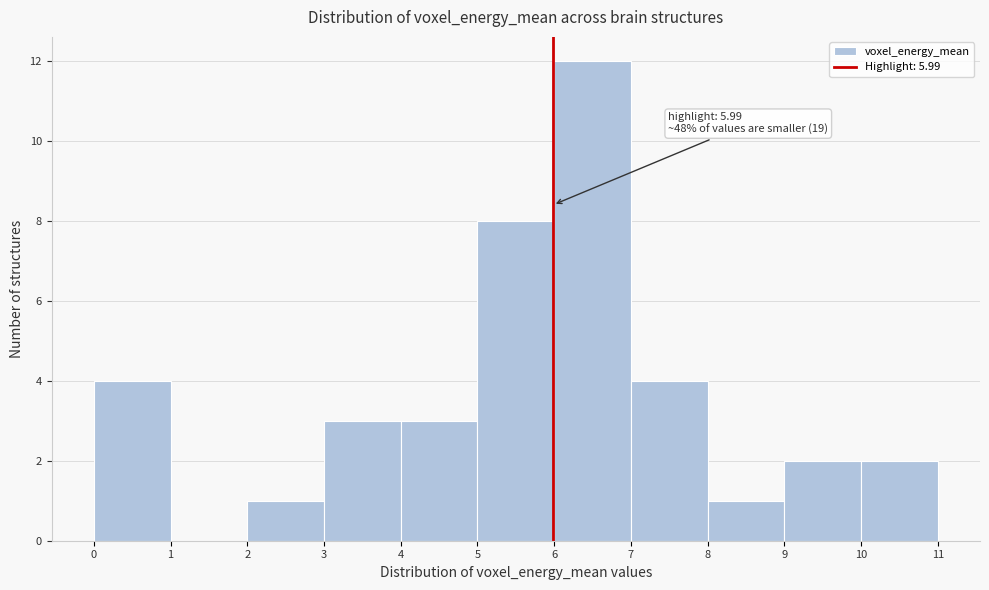

Which range on the x-axis has the tallest bar?

6 to 7